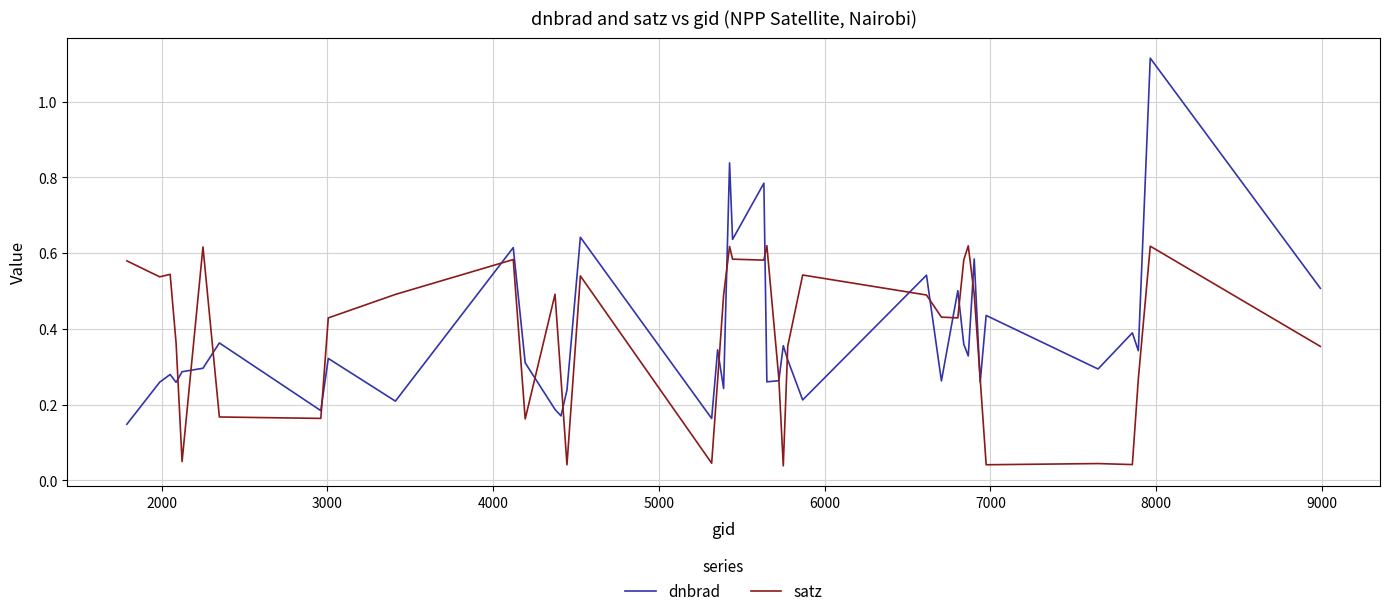

List the series in order of their peak value, highest first.

dnbrad, satz